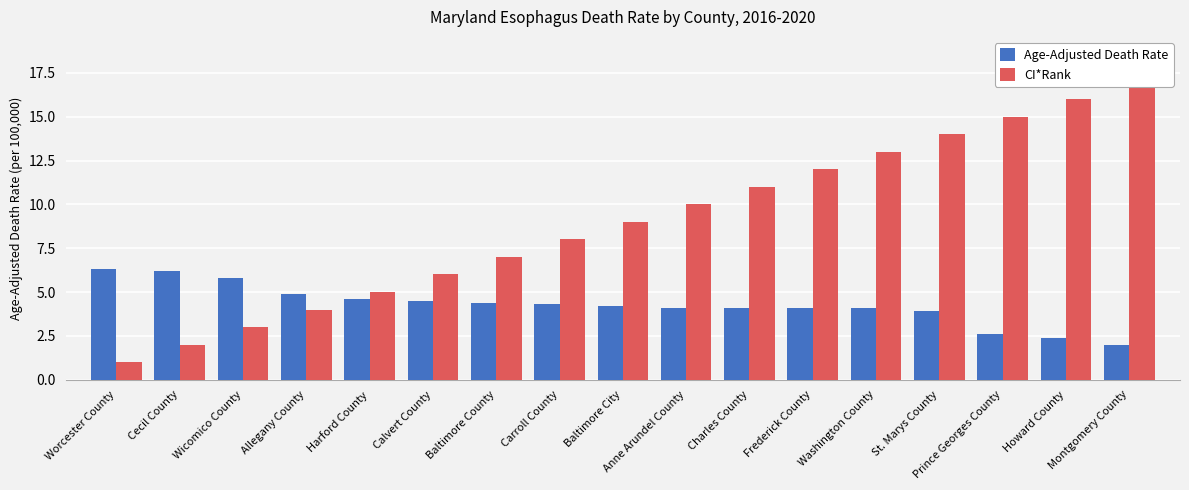

How many data points in CI*Rank are above 9?

8